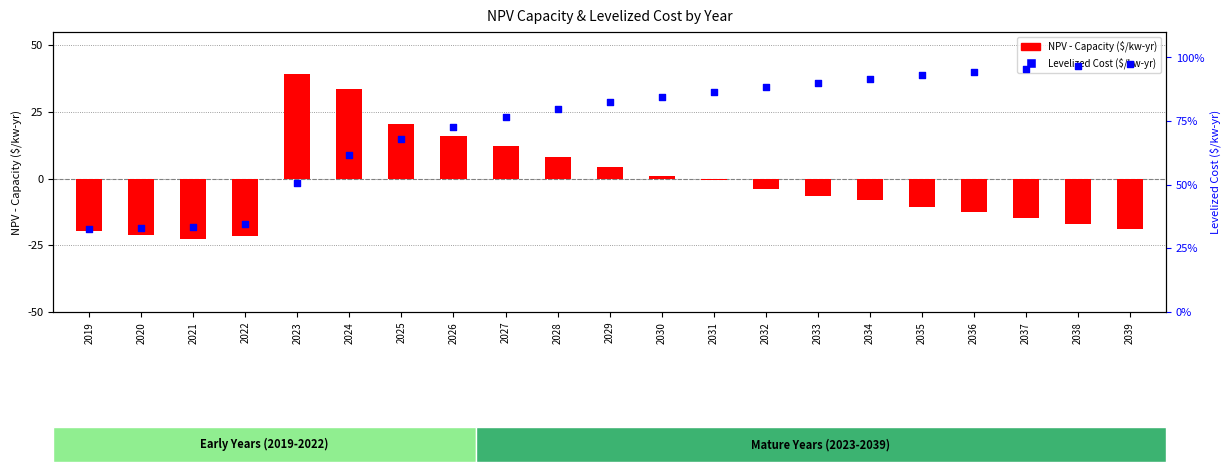

Is the value of NPV - Capacity at 2026 greater than the value of Levelized Cost at 2037?

No